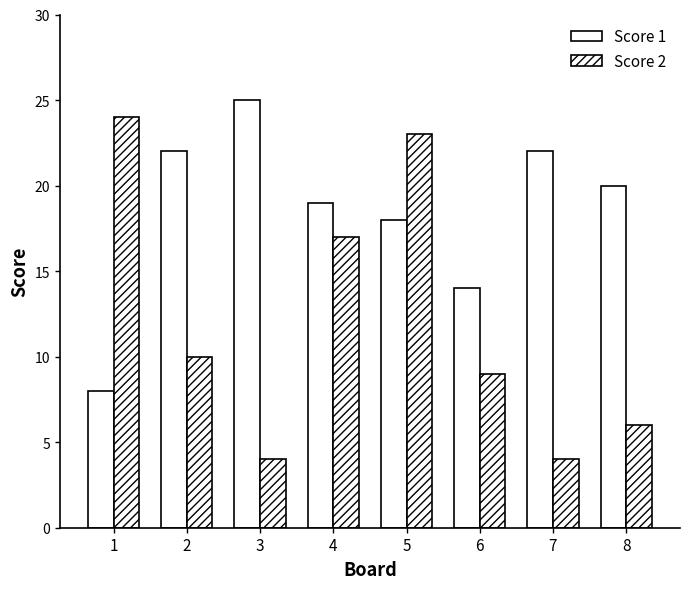

Between 3 and 6, which is larger?

3